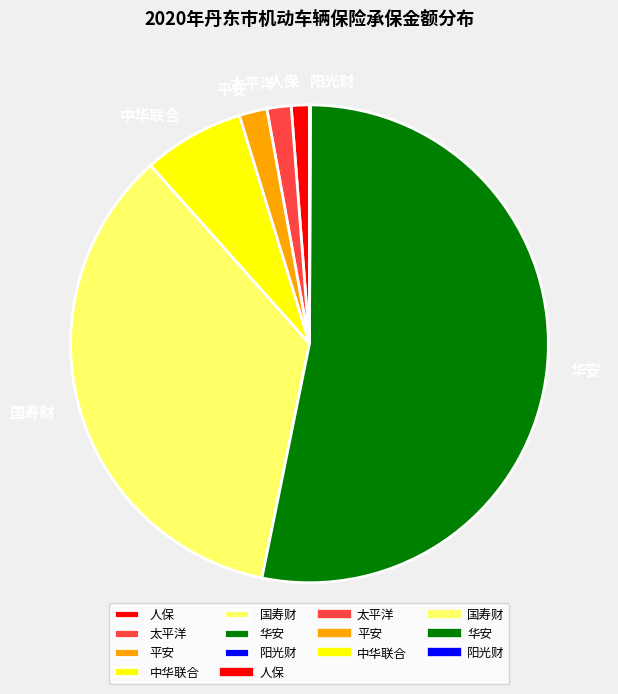

What is the ratio of the value at 太平洋 to the value at 中华联合?

0.2